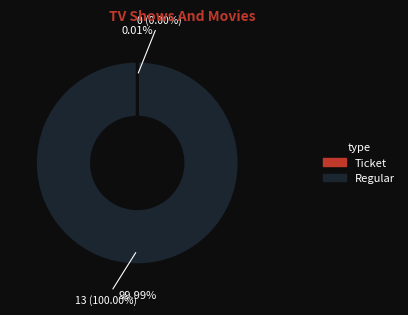

Which slice is the smallest?

Ticket